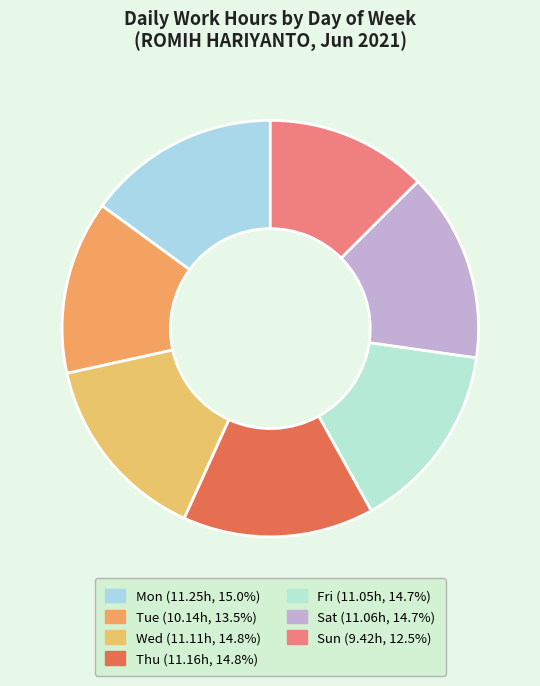

Does Mon represent more than half of the total?

No